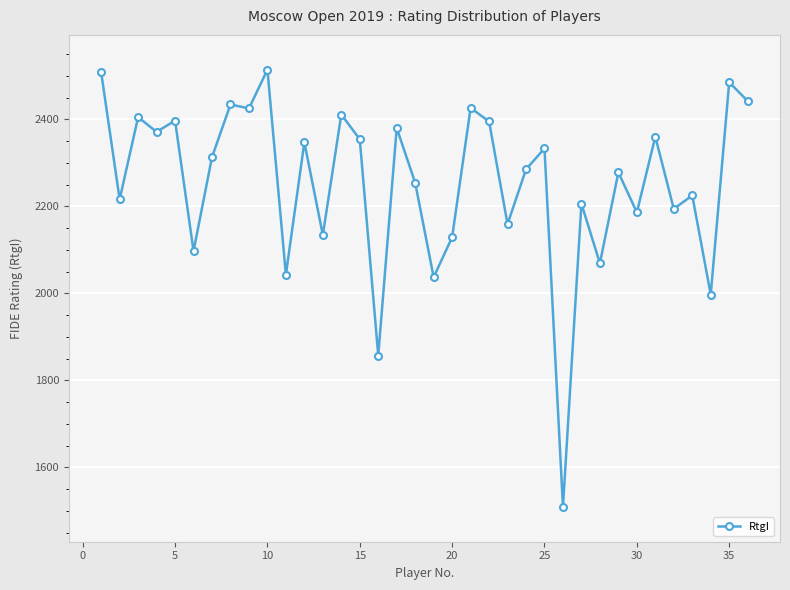

What is the minimum value shown in the chart?

1509